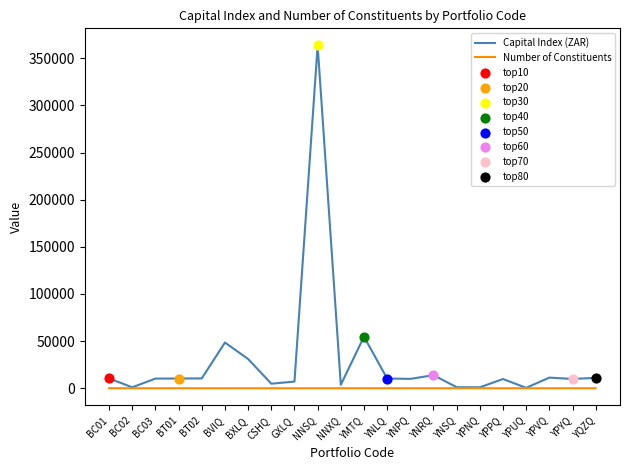

Which series has the largest total across all categories?

Capital Index (ZAR)